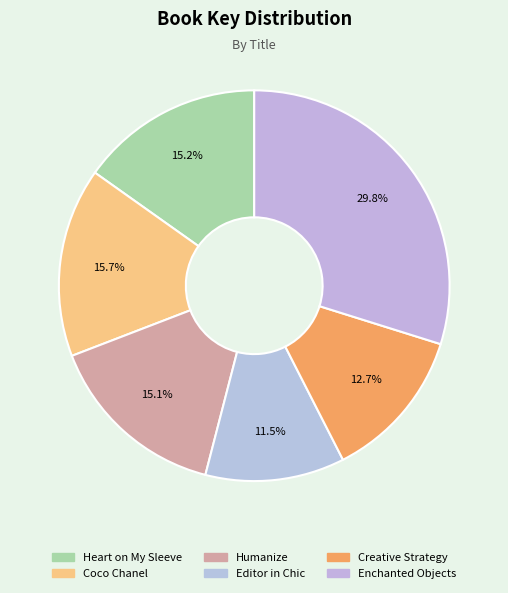

Rank the categories by value from lowest to highest.

Editor in Chic, Creative Strategy, Humanize, Heart on My Sleeve, Coco Chanel, Enchanted Objects